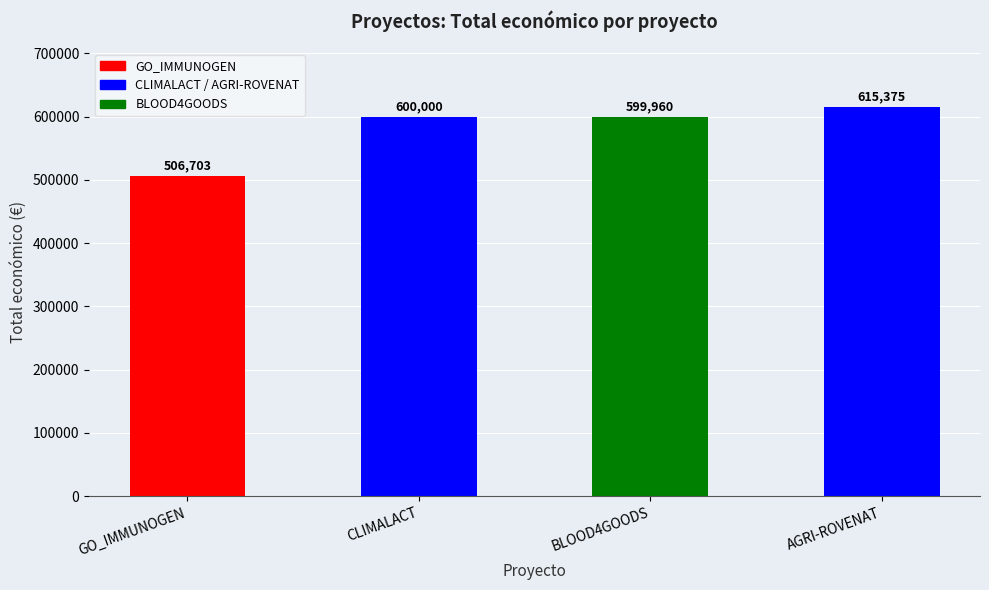

Between CLIMALACT and AGRI-ROVENAT, which is larger?

AGRI-ROVENAT